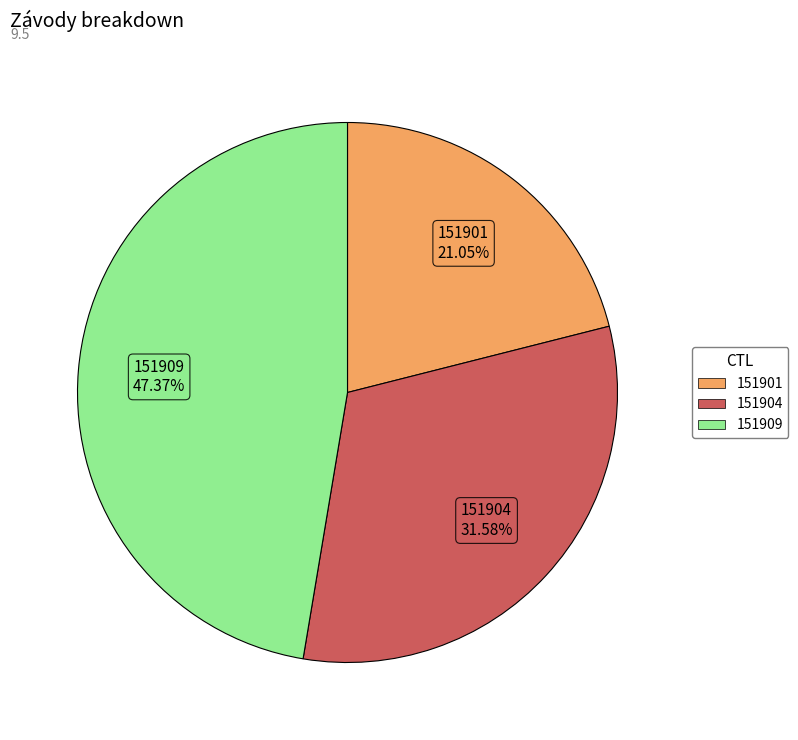

Approximately how many times larger is the value at 151909 compared to 151904?

1.5